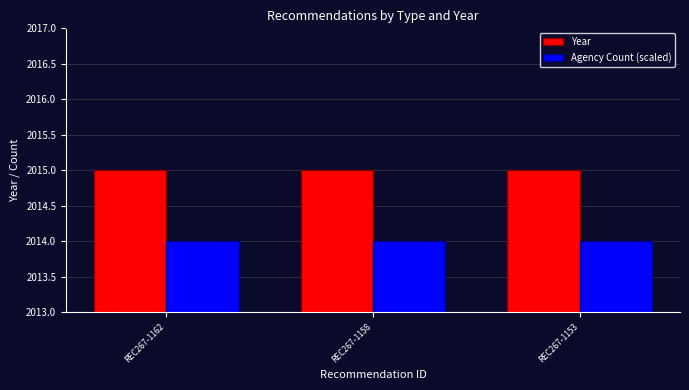

What is the highest value of the Year series?

2015